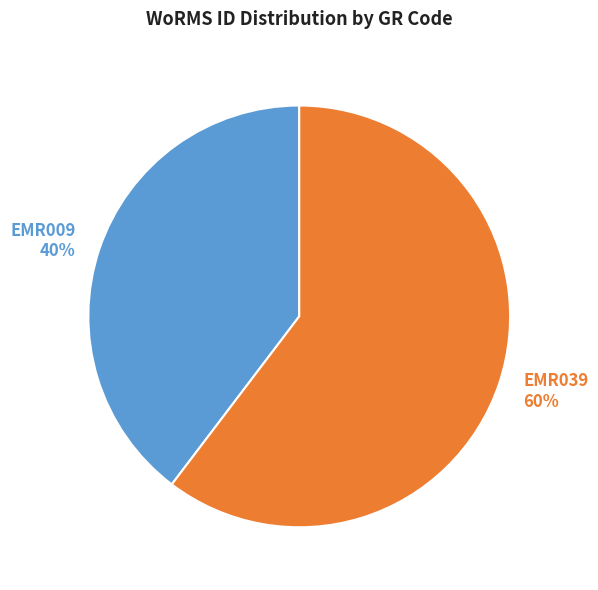

What is the ratio of the value at EMR039 to the value at EMR009?

1.5